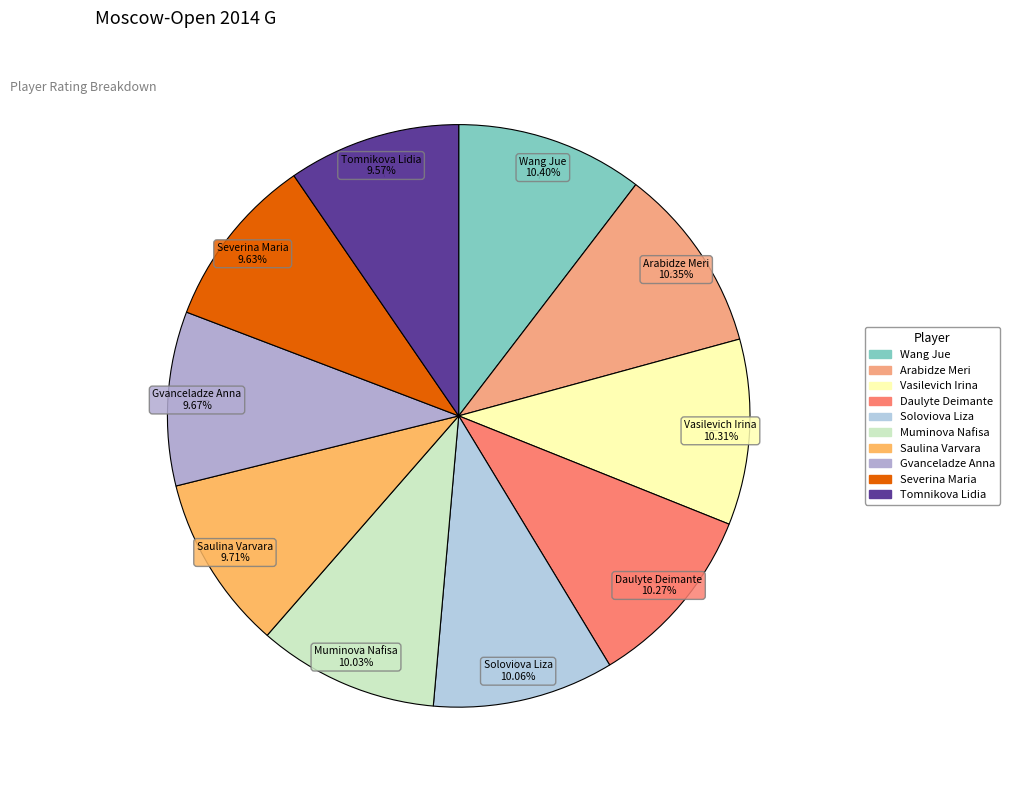

Is there a majority slice in this chart?

No